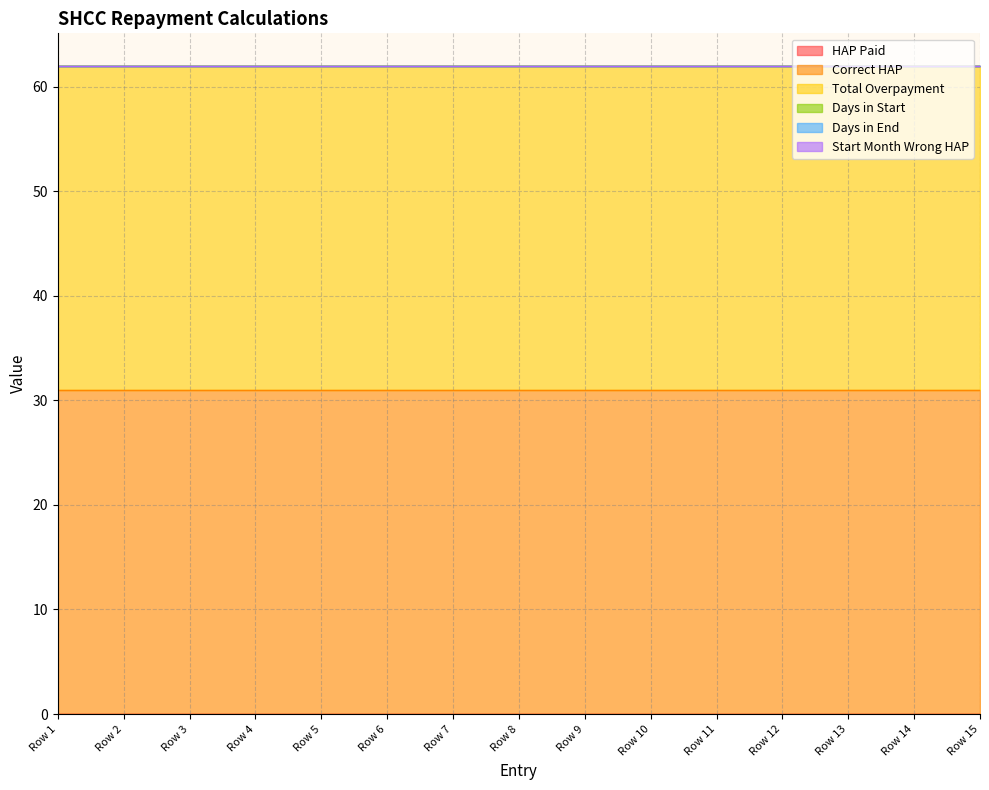

How many lines are shown in the chart?

6